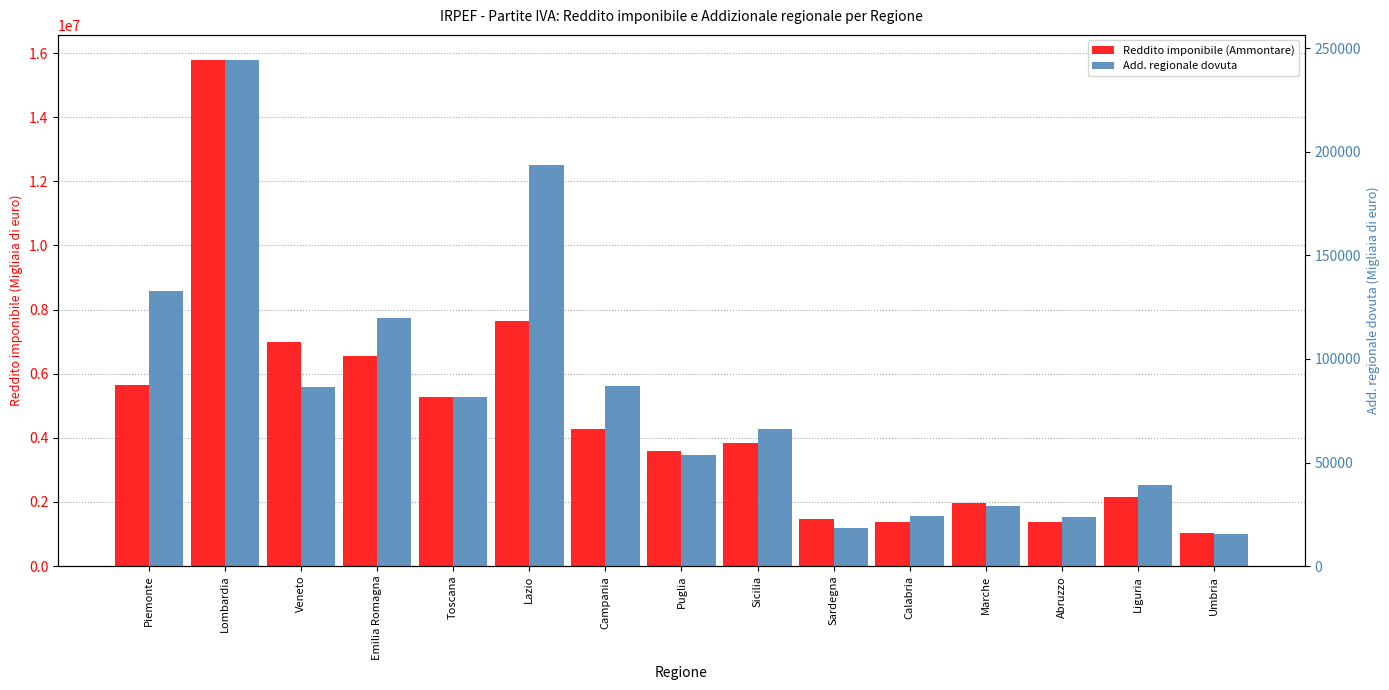

List the series in order of their overall mean, lowest first.

Add. regionale dovuta, Reddito imponibile (Ammontare)